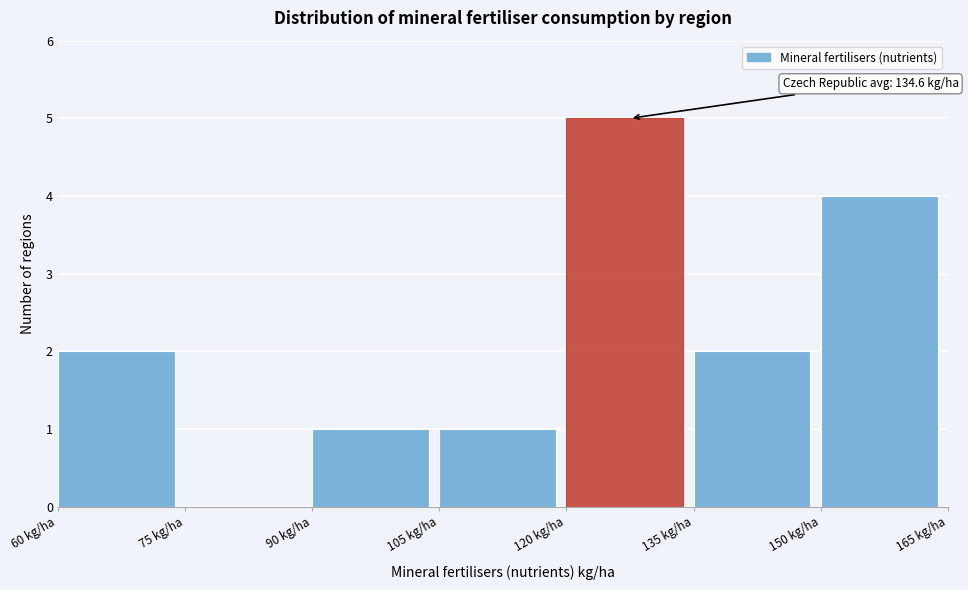

Over which range of the x-axis is the bar tallest?

120 to 135